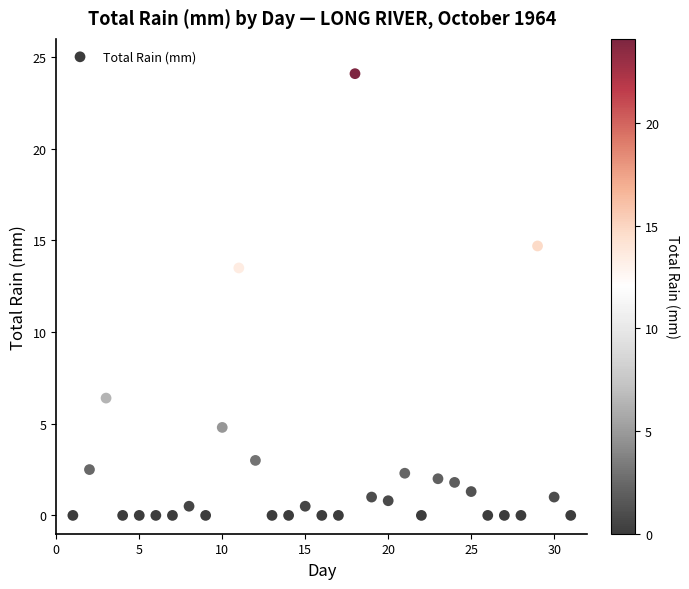

What Y value in the scatter plot is closest to 12?

13.5